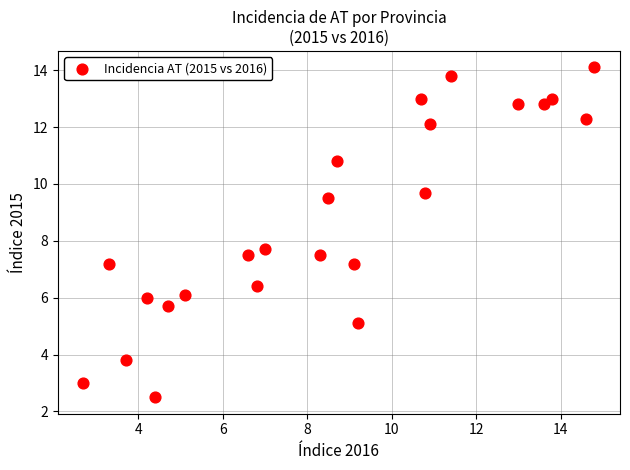

What is the range of X values (max minus min)?

12.1